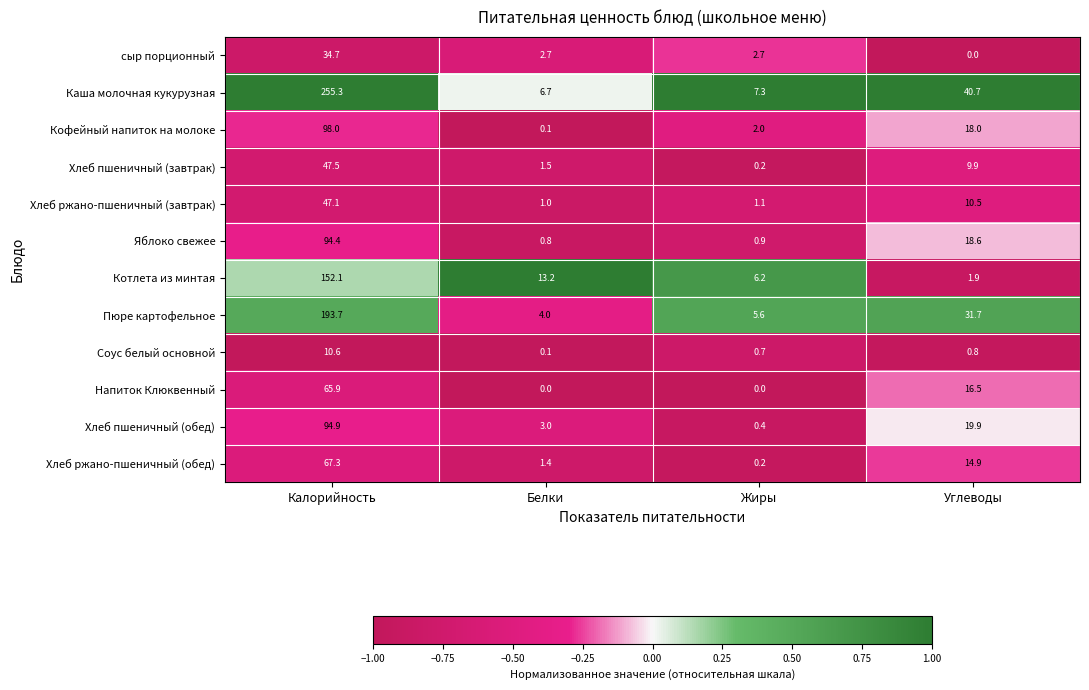

Is it true that Яблоко свежее equals 18.6 at Углеводы?

True